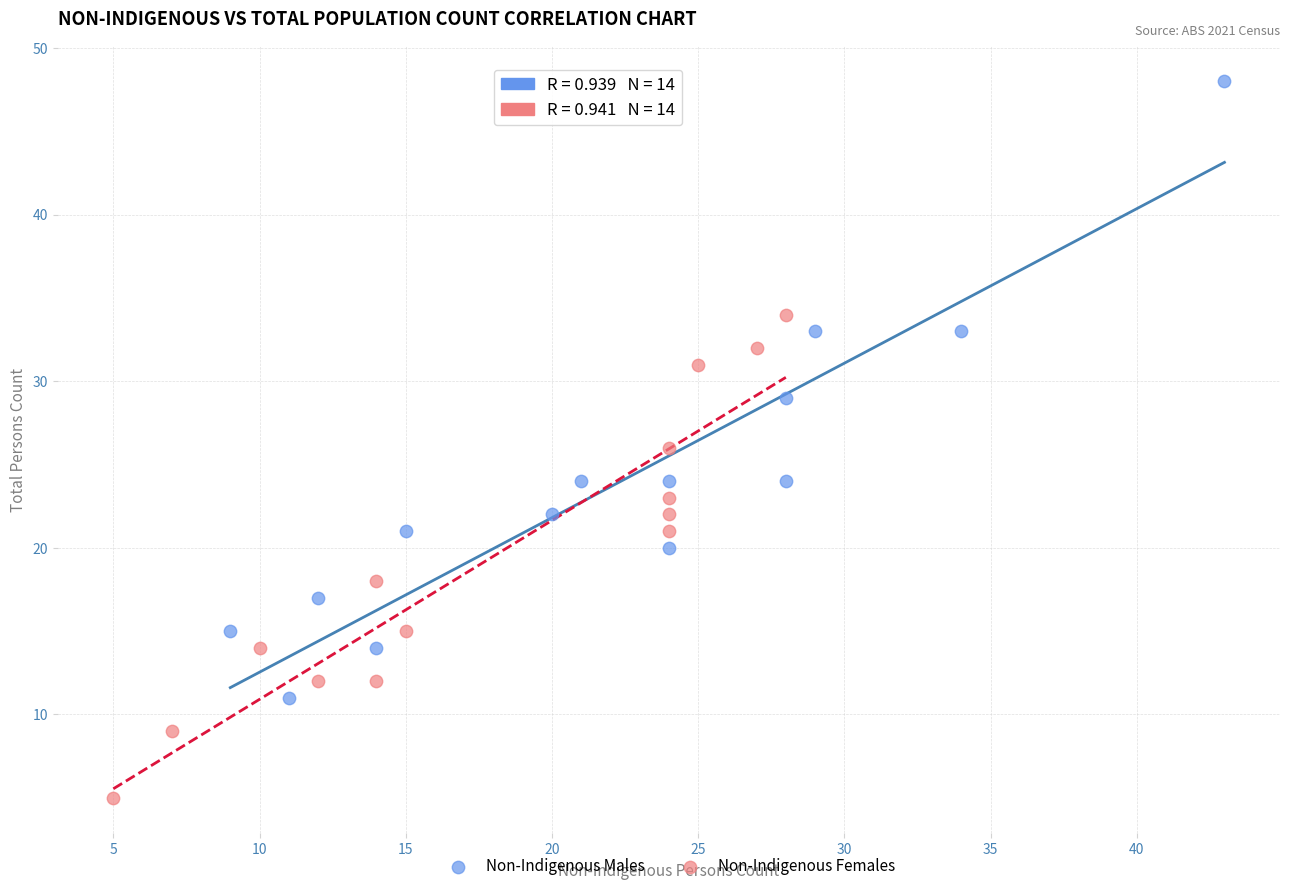

Which series contains the lowest Y value?

Non-Indigenous Females